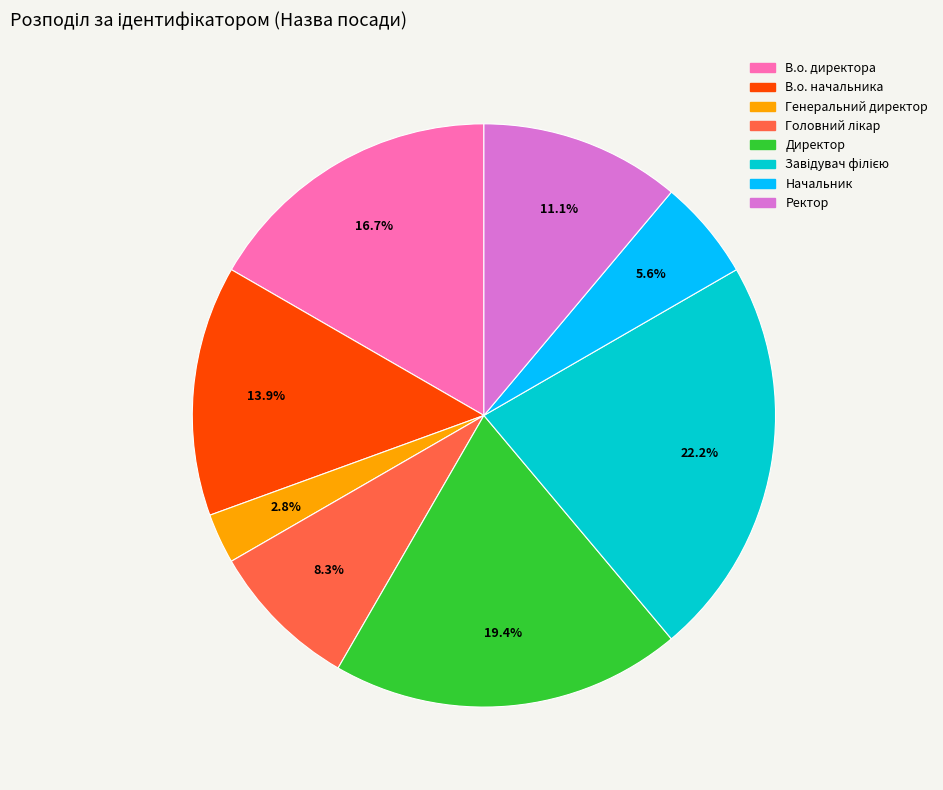

Does В.о. начальника represent more than half of the total?

No